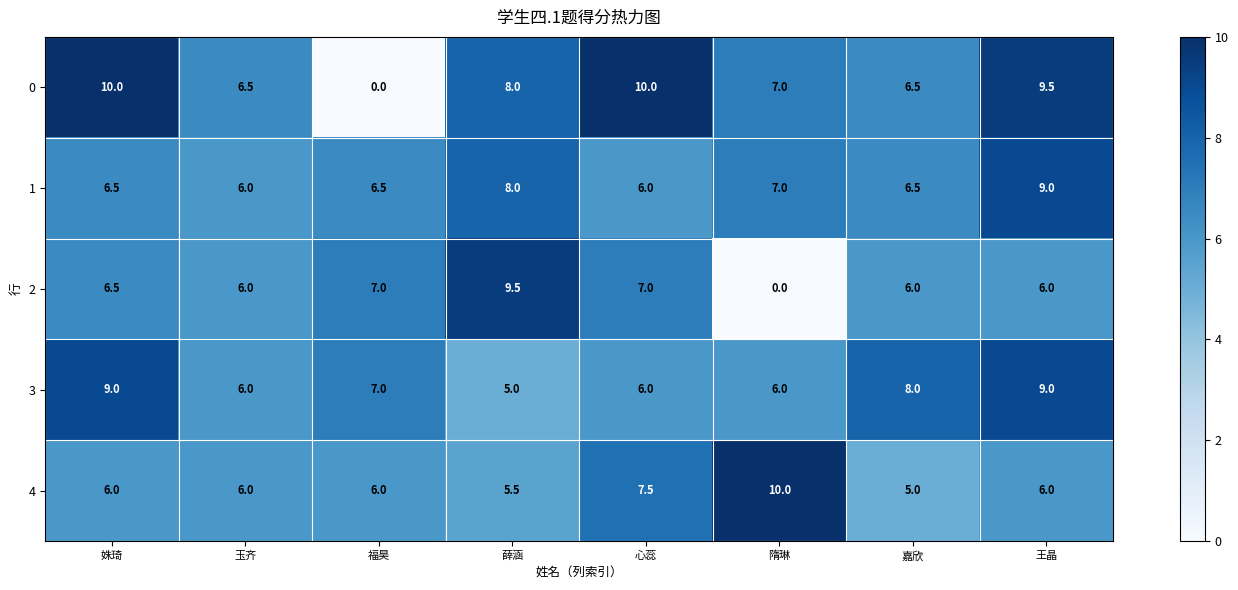

What is the sum of the 2 values at 嘉欣 and 隋琳?

6.0